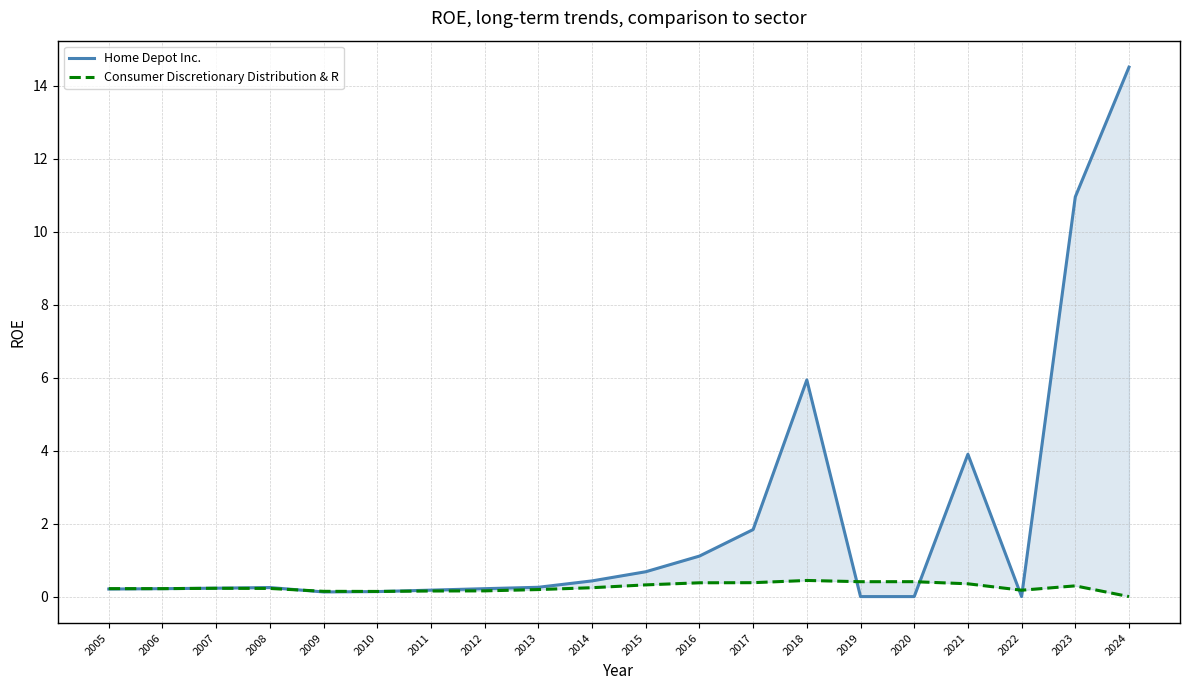

At which label does Consumer Discretionary Distribution & R reach its peak?

2018